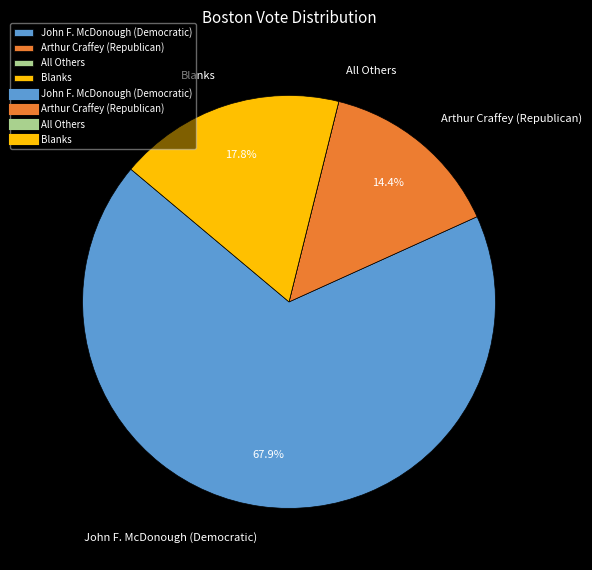

The Arthur Craffey (Republican) slice represents 1% of the pie. True or false?

False